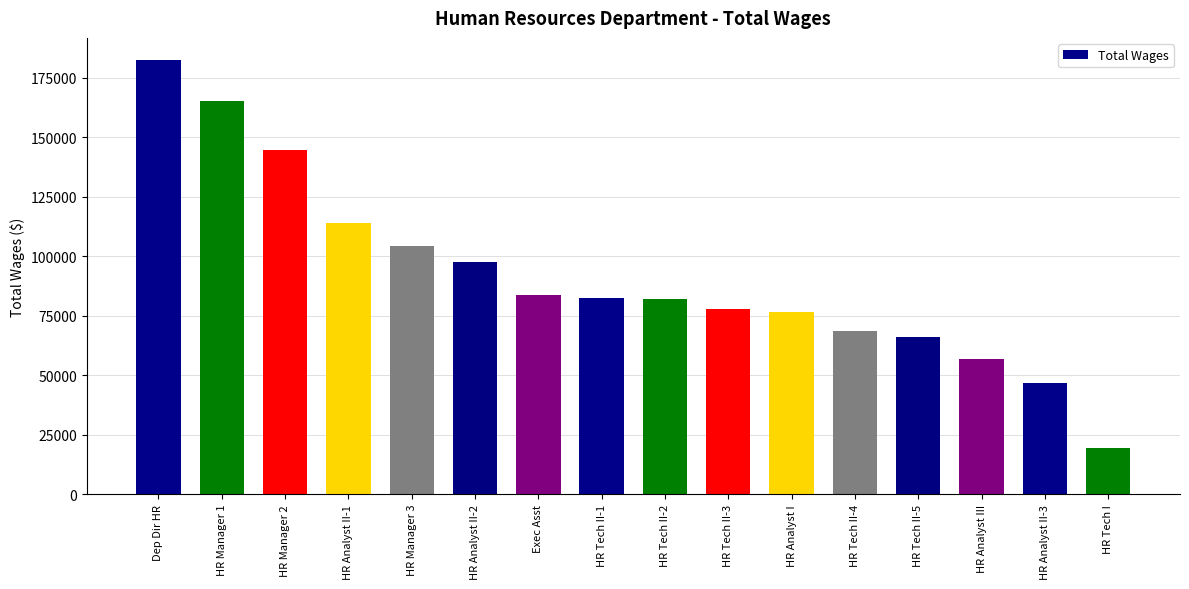

What is the greatest value displayed?

182656